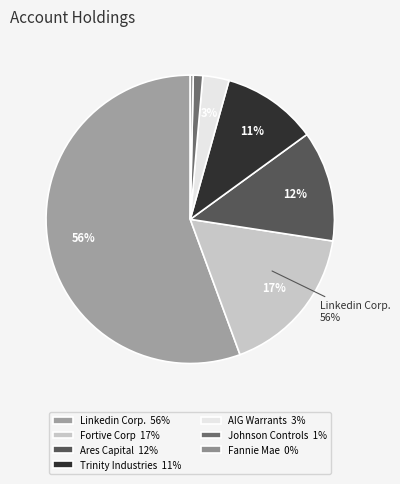

Rank the categories by value from lowest to highest.

Fannie Mae, Johnson Controls International, American International Group Warrants, Trinity Industries - Putable at 100, Ares Capital Corp., Fortive Corp, Linkedin Corp.